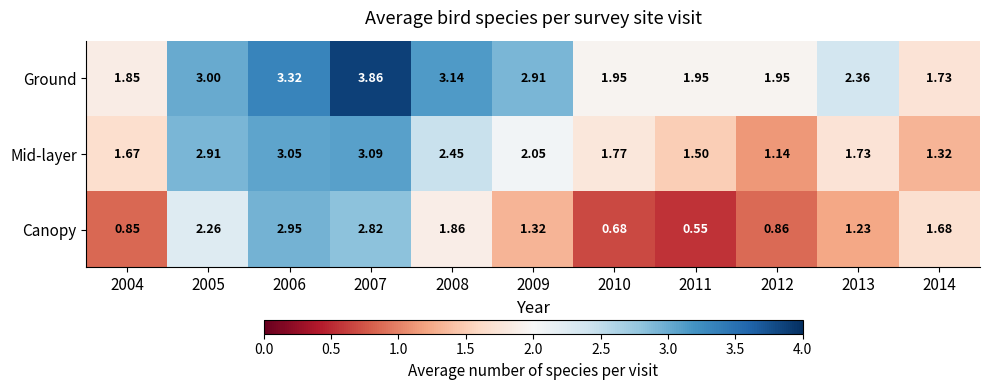

At which category does the chart reach its minimum across all series?

2011